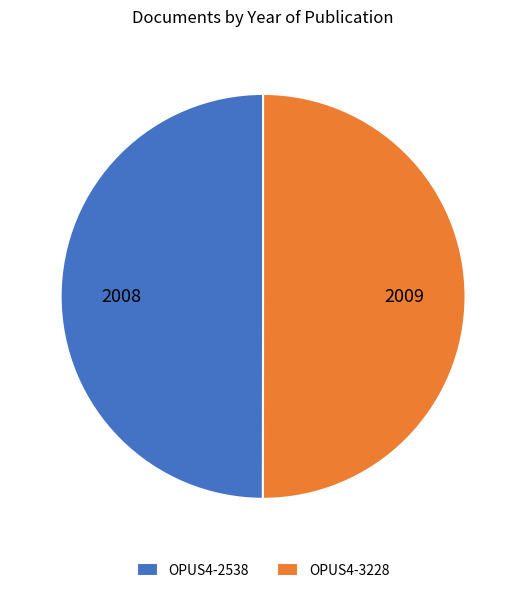

True or false: OPUS4-2538 accounts for 44% of the total.

False